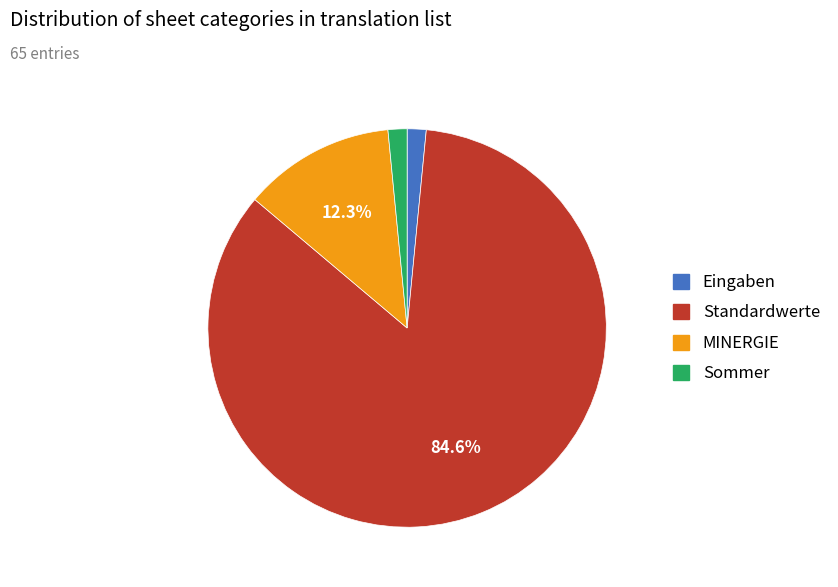

What is the ratio of the value at Standardwerte to the value at MINERGIE?

6.9